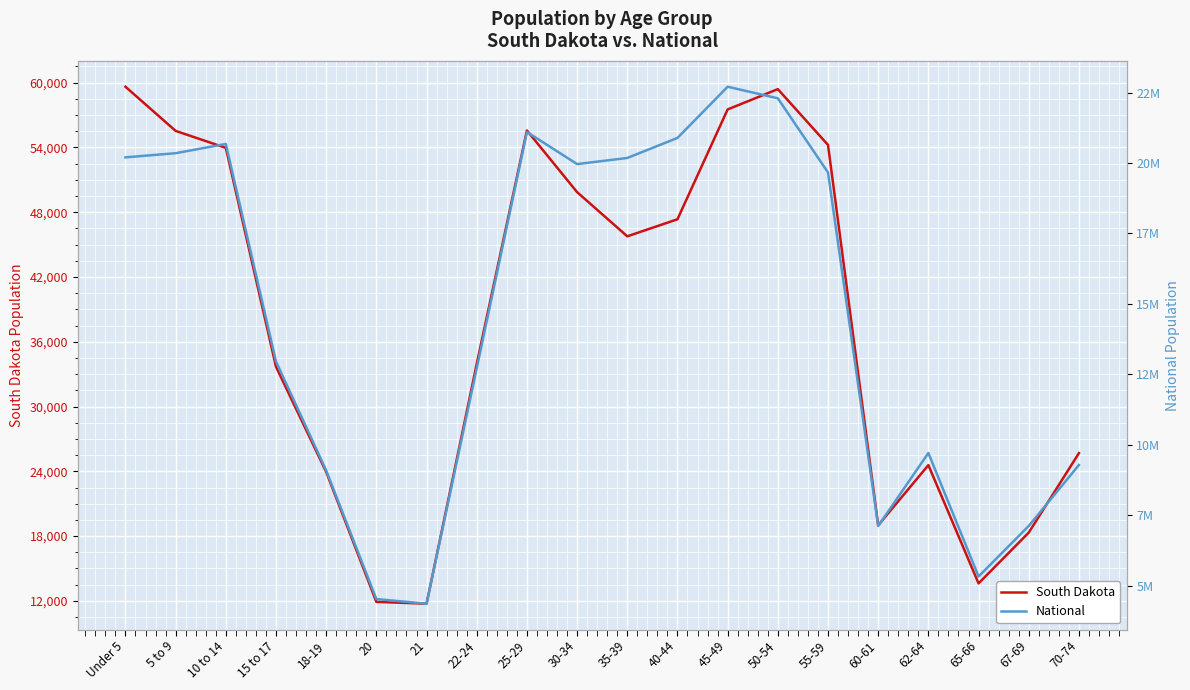

Is it true that National equals 21101849 at 25-29?

True